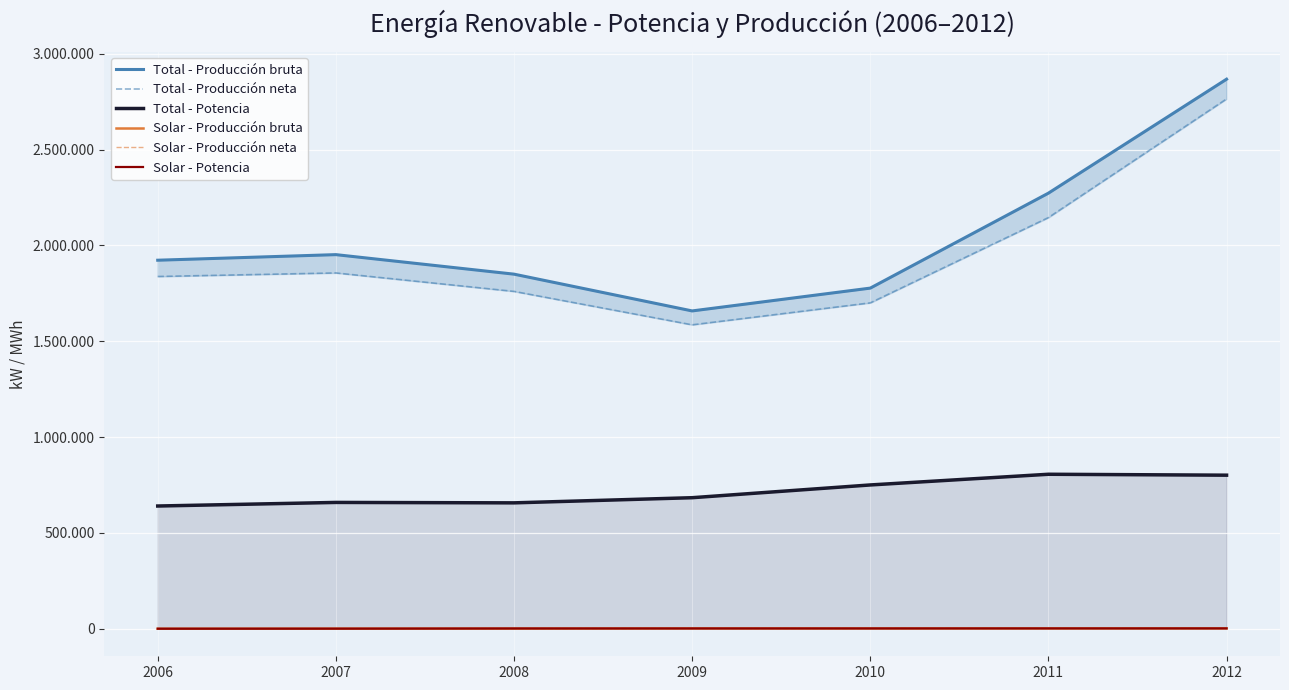

The value of Total - Producción neta at 2009 is 1585800. True or false?

True